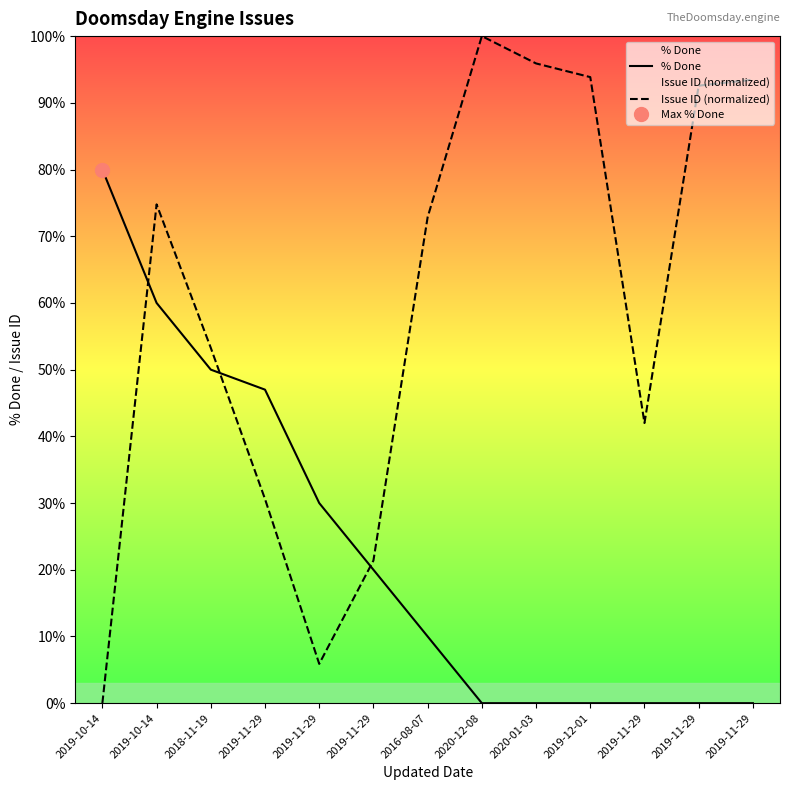

Reading right to left, list all the values displayed in this chart.

% Done: 0.0	0.0	0.0	0.0	0.0	0.0	10.0	20.0	30.0	47.0	50.0	60.0	80.0
Issue ID (normalized): 93.5	92.6	42.0	93.9	95.9	100.0	72.9	21.4	5.9	30.6	53.3	74.8	0.0